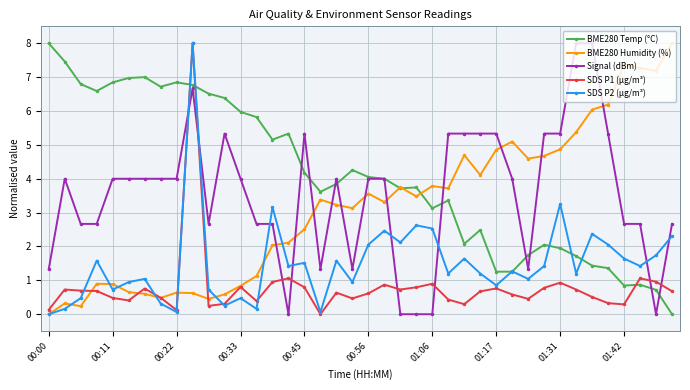

What is the value of the BME280 Temp (°C) point at the 34th from the left?

1.7